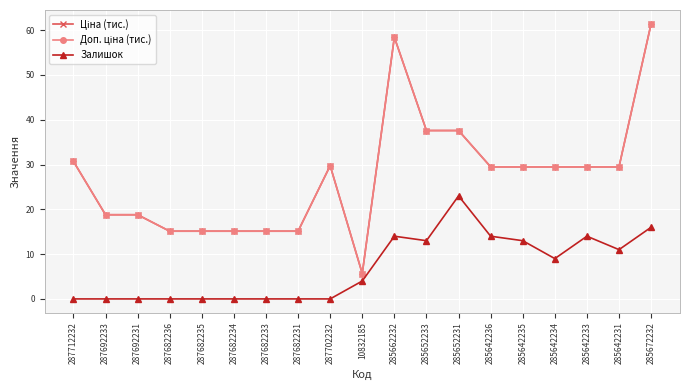

Is it true that Ціна (тис.) equals 4.8 at 287682231?

False